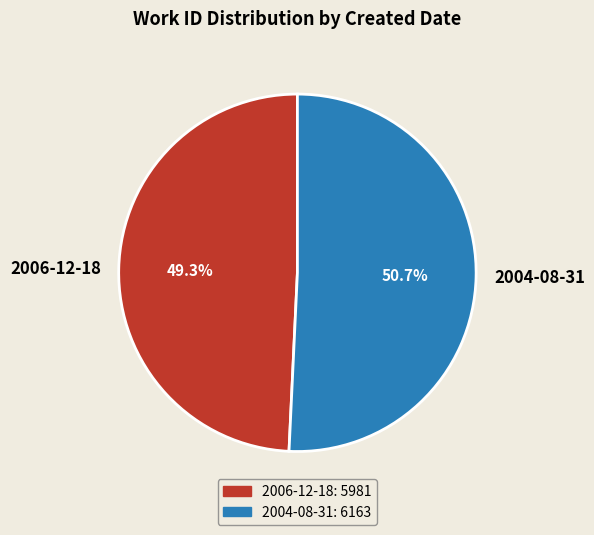

To the nearest percent, what is the difference between the 2004-08-31 and 2006-12-18 slice percentages?

1%